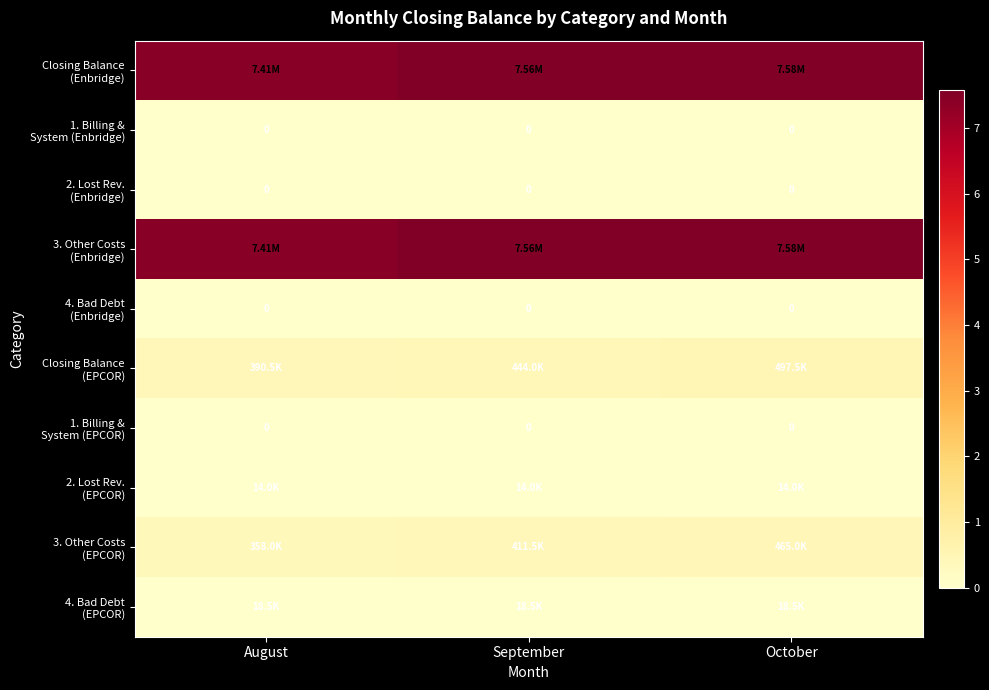

Where is 1. Billing & System (Enbridge) nearest to the value 0?

August